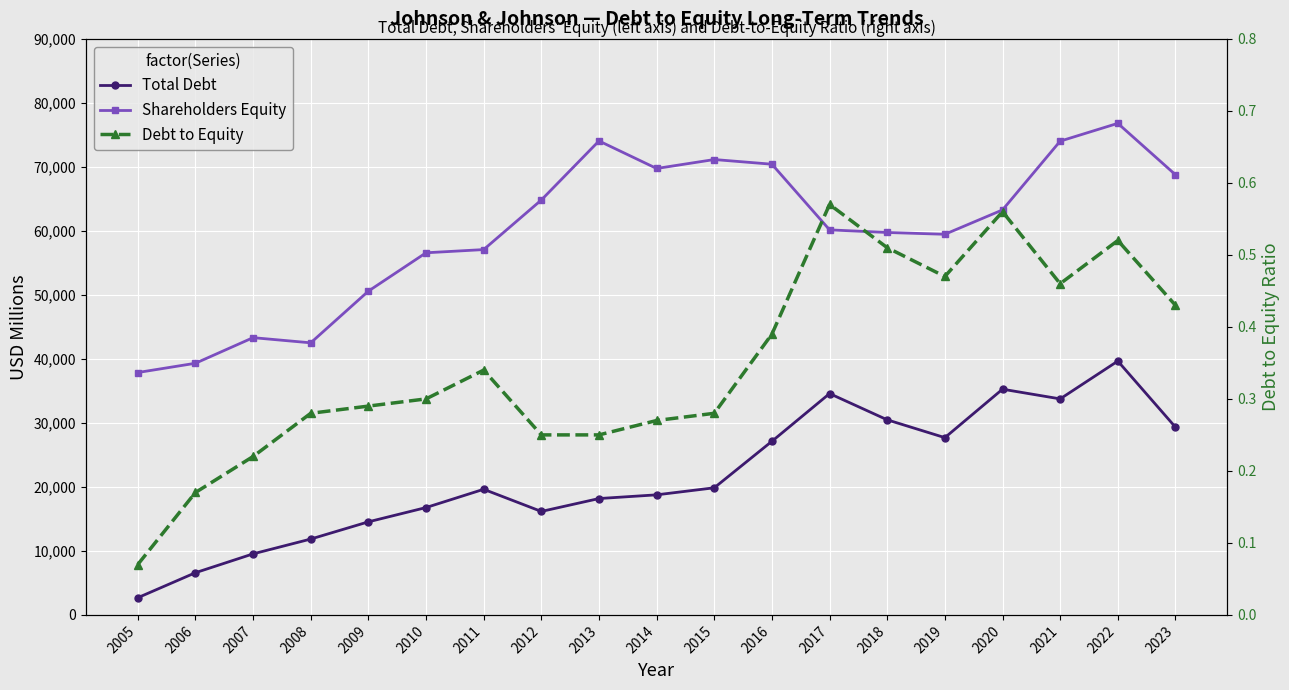

Rank the series by their maximum value, from highest to lowest.

Shareholders Equity, Total Debt, Debt to Equity